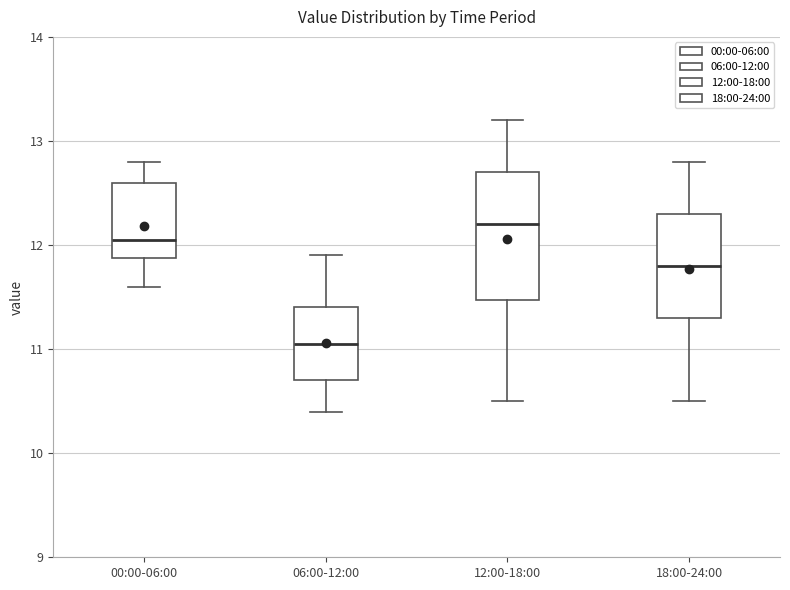

Reading left to right, read every box against the y-axis: the position of its median line, the range the box covers, and the ends of its whiskers. The values are not printed on the chart, so give them approximately, as read against the axis.

00:00-06:00: median 12.1, box 11.9 to 12.6, whiskers 11.6 to 12.8
06:00-12:00: median 11.1, box 10.7 to 11.4, whiskers 10.4 to 11.9
12:00-18:00: median 12.2, box 11.5 to 12.7, whiskers 10.5 to 13.2
18:00-24:00: median 11.8, box 11.3 to 12.3, whiskers 10.5 to 12.8